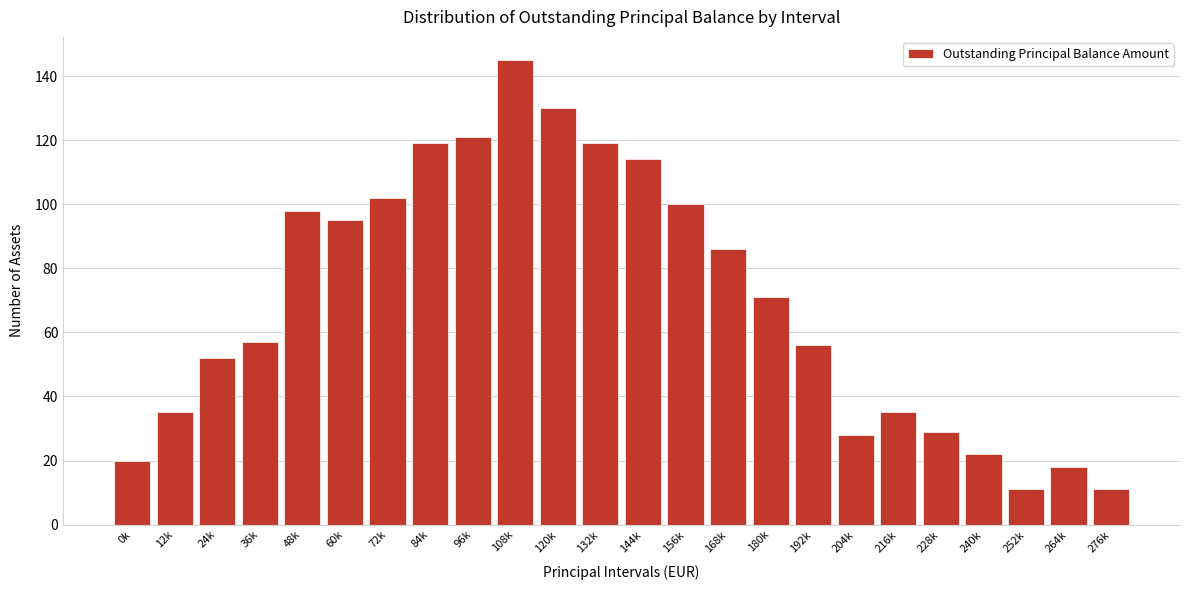

Reading left to right, transcribe all the data shown in this chart.

20	35	52	57	98	95	102	119	121	145	130	119	114	100	86	71	56	28	35	29	22	11	18	11